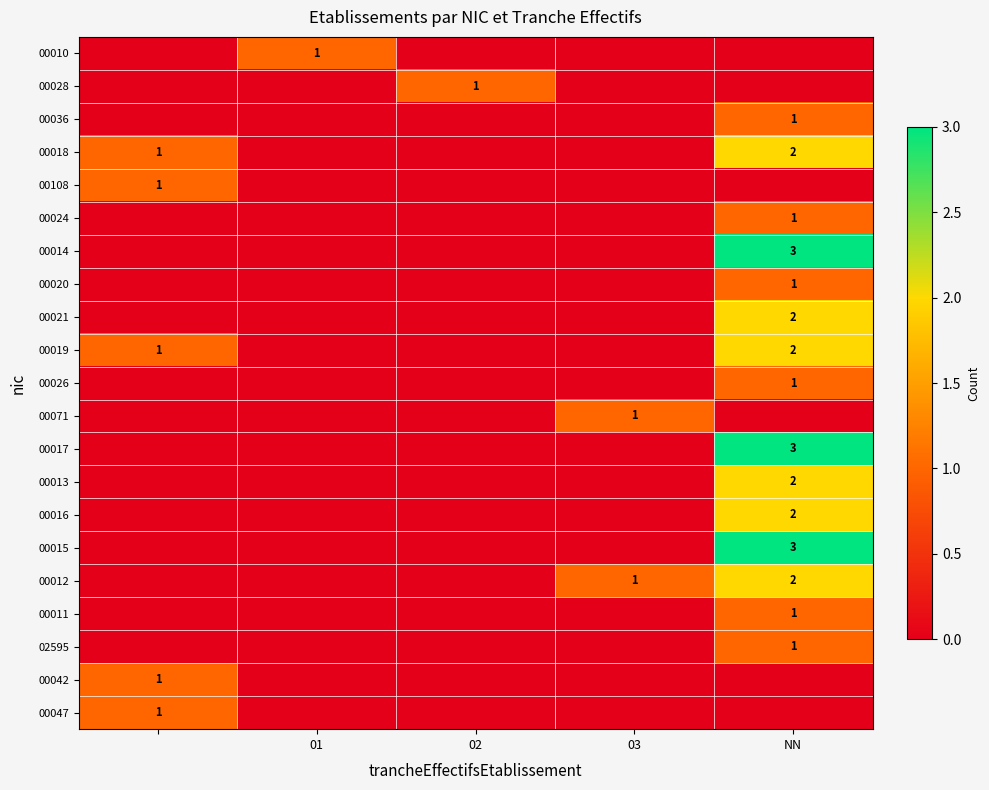

Is it true that 00019 equals 4 at NN?

False